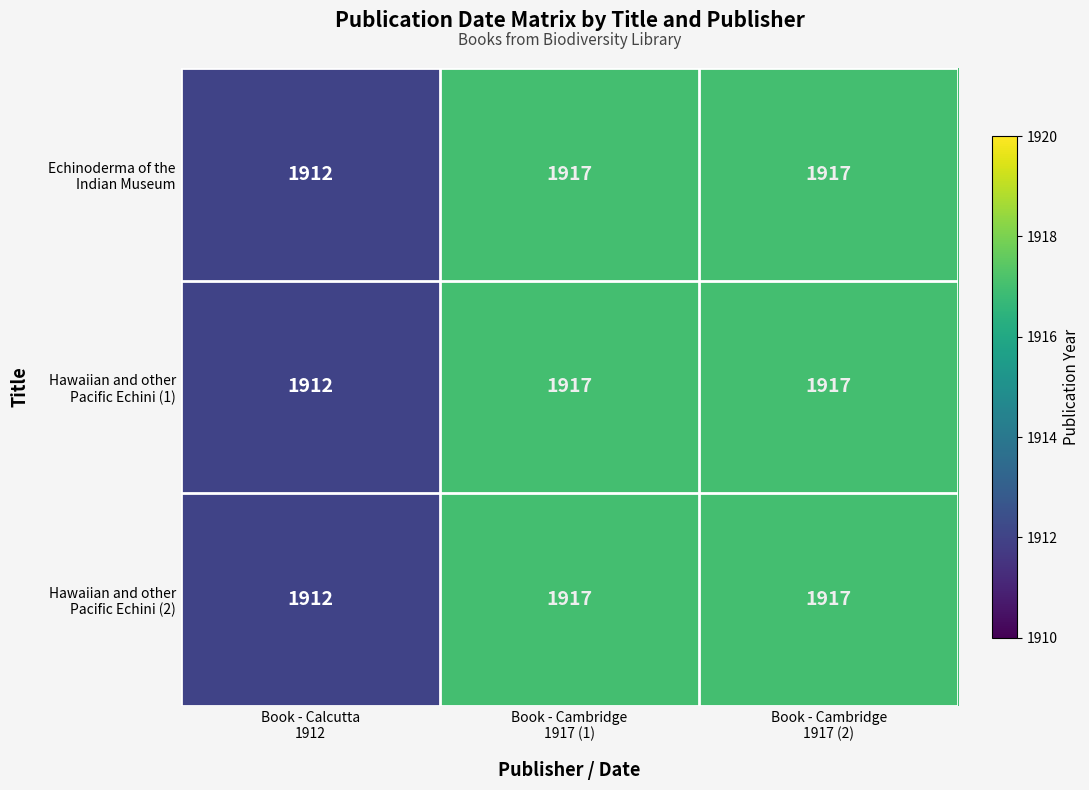

What is the maximum value shown in the chart?

1917